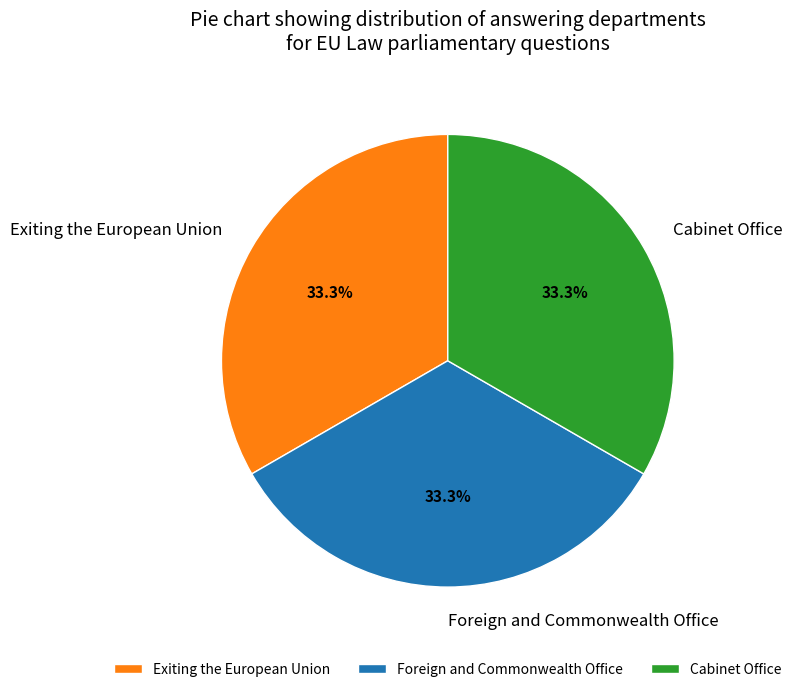

Is Exiting the European Union the majority of the pie?

No